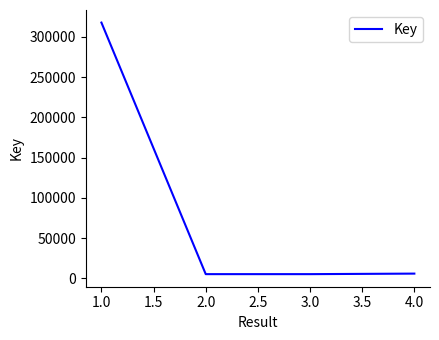

How many interior local valleys (lower than both neighbors) does the data have?

1